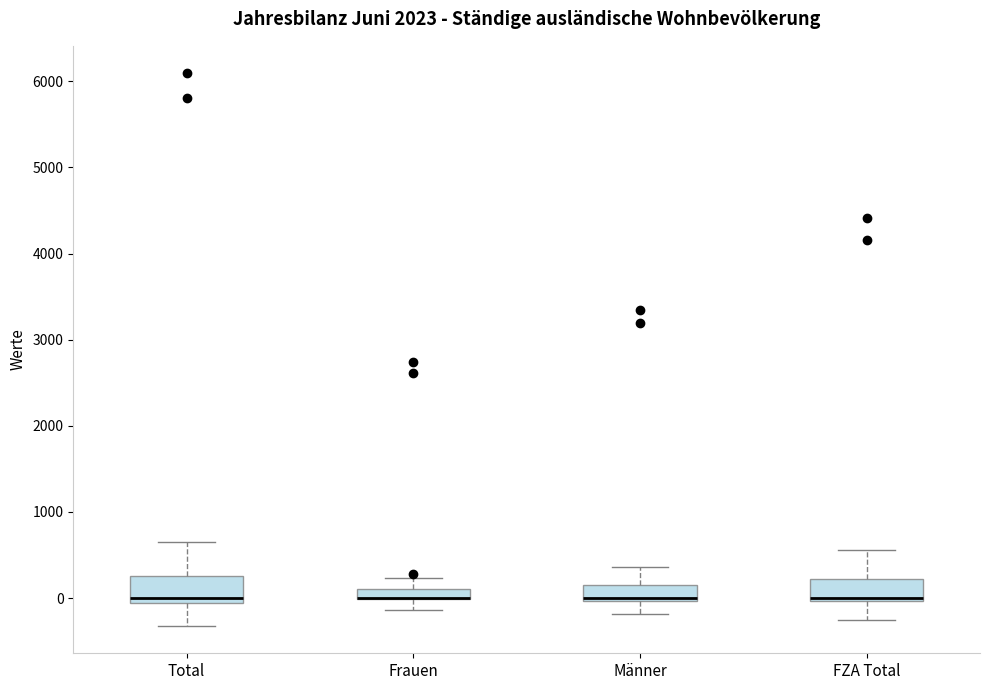

Where does the lower whisker of the box for Männer end on the y-axis? The values are not printed on the chart, so give them approximately, as read against the axis.

-200